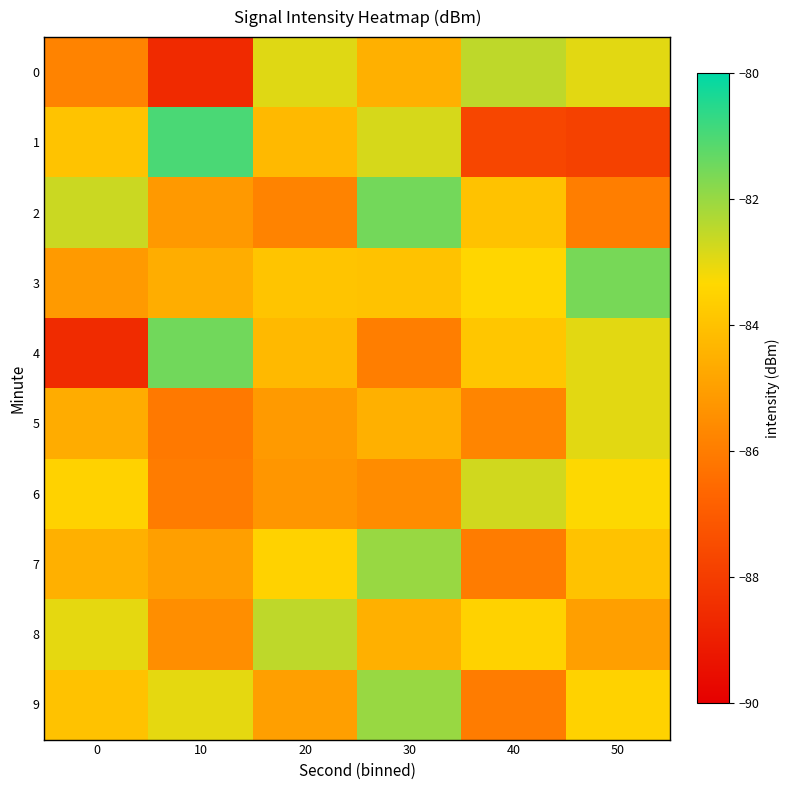

What is the difference between the highest and lowest values at 40?

5.2